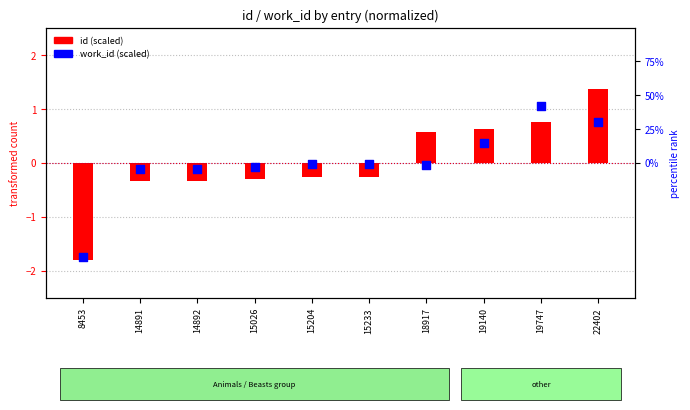

Which has a higher value, 19140 or 15026?

19140